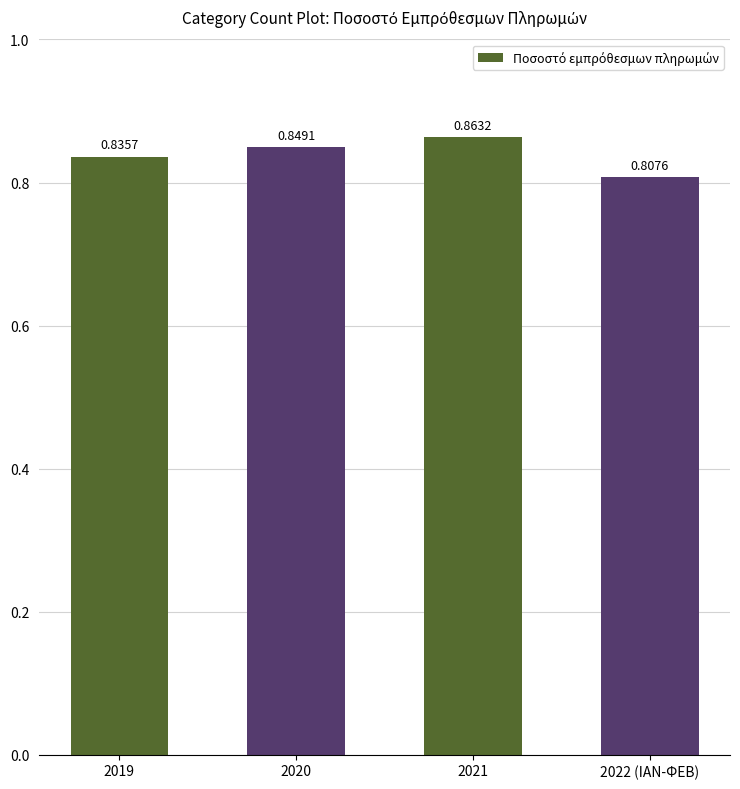

What is the sum of all values?

3.4